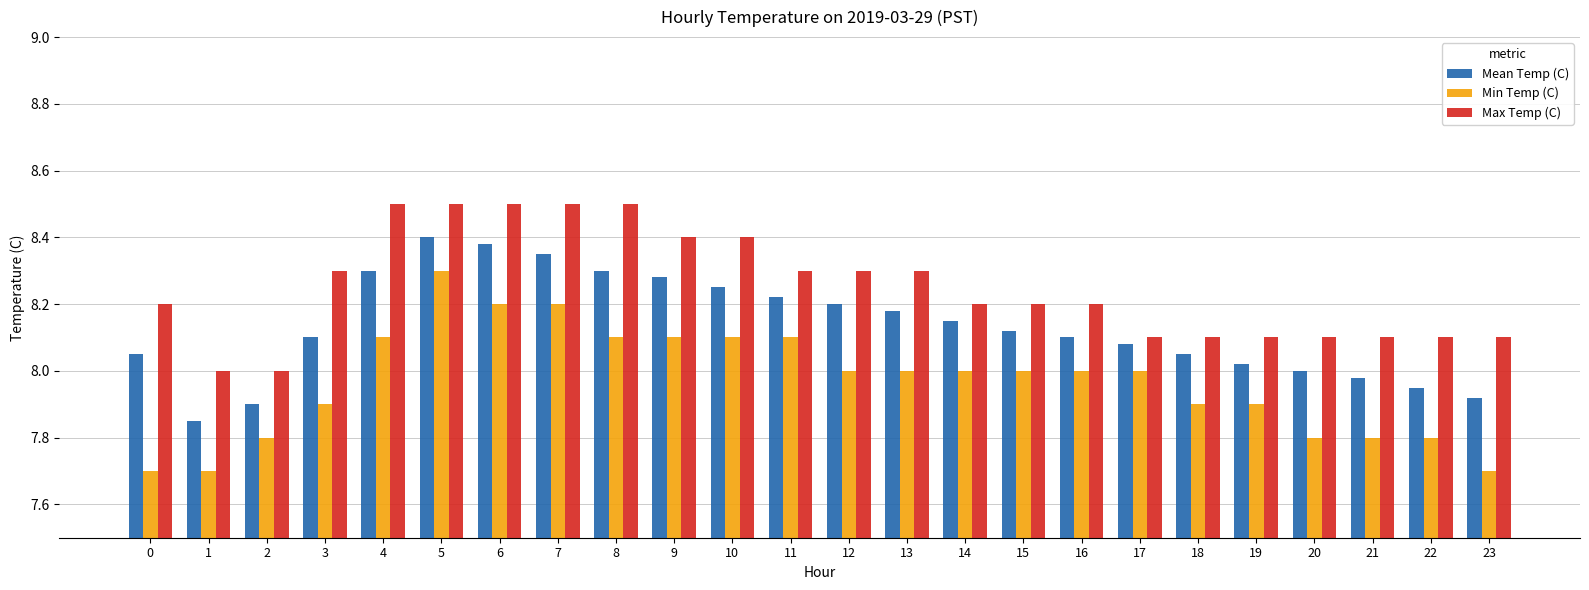

What is the sum of the Mean Temp (C) values at 22 and 6?

16.3